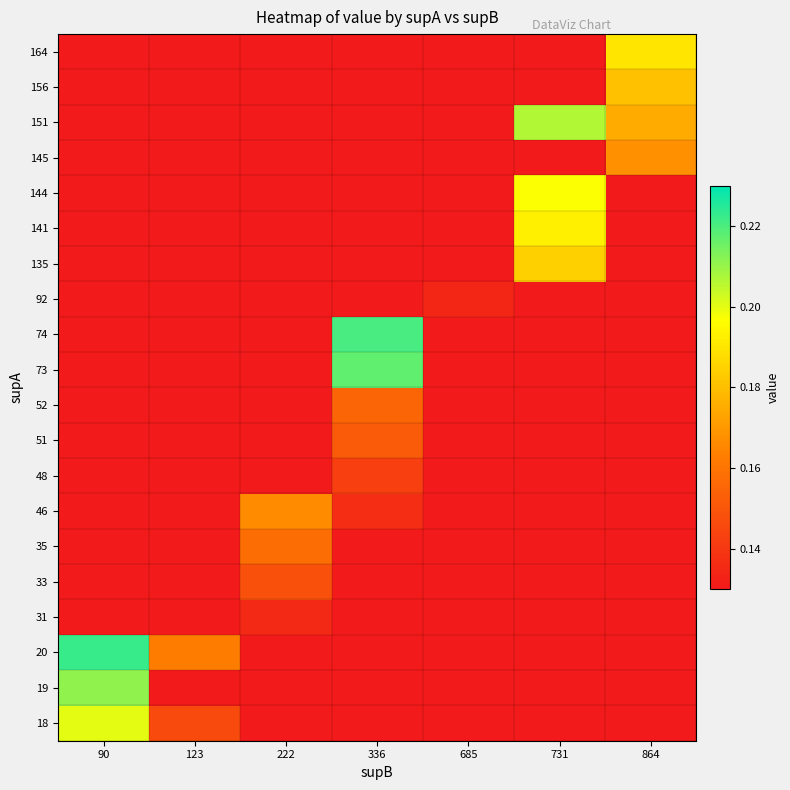

Count the number of data series in this chart.

20